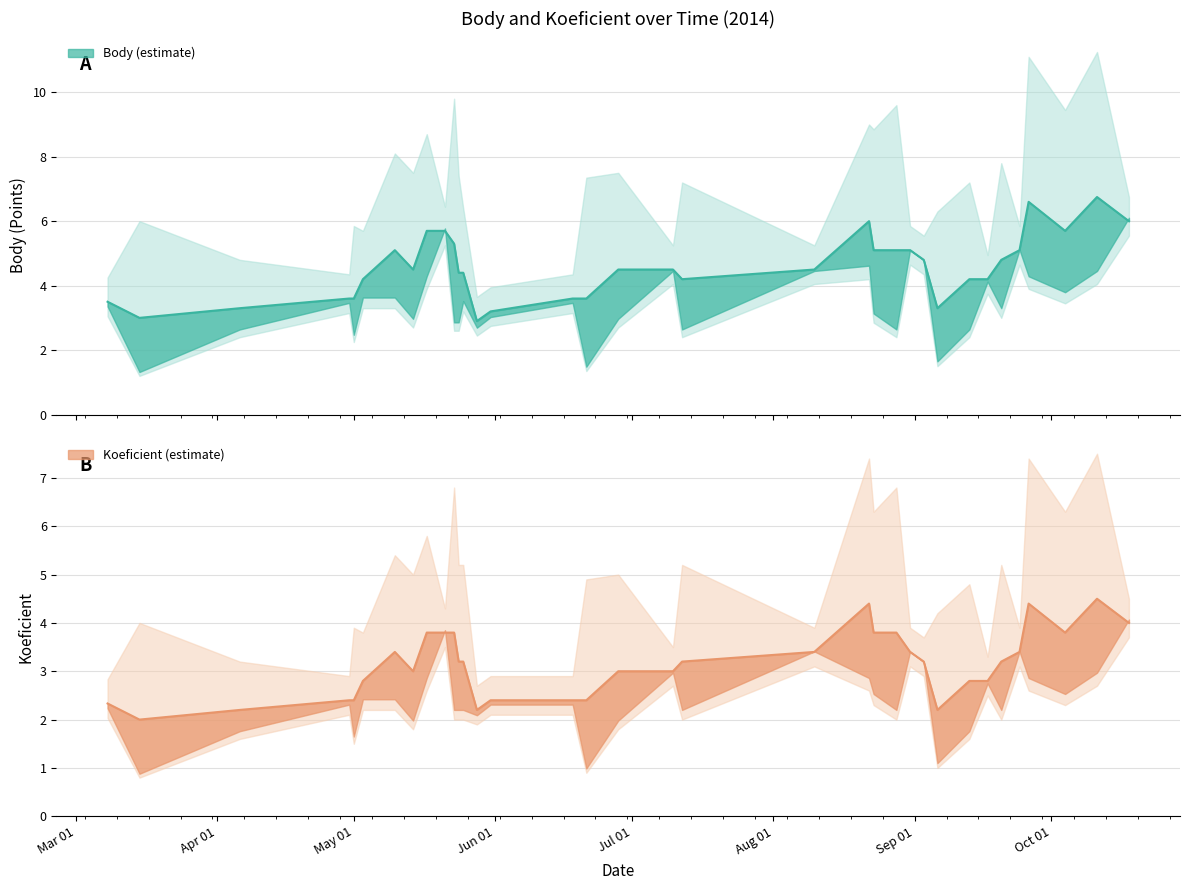

Between 2014-07-12 and 2014-08-23, which series saw the biggest shift?

Body